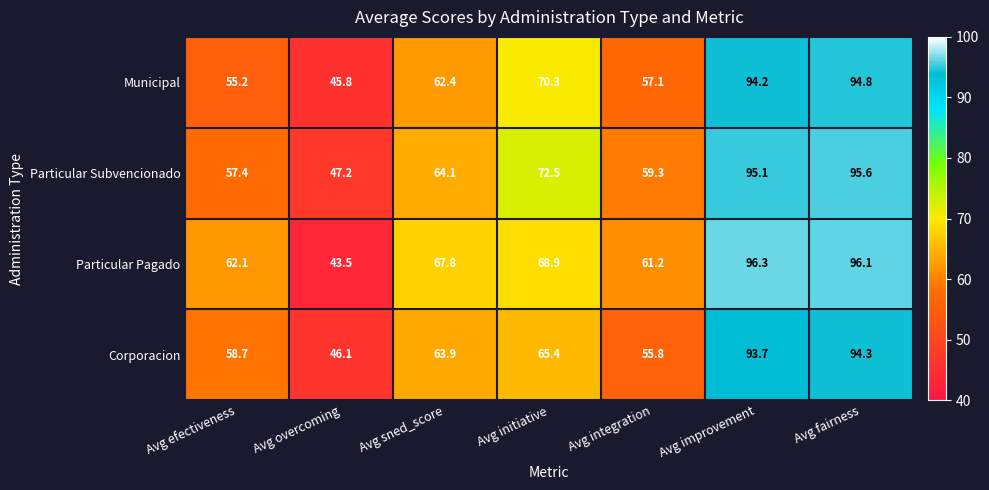

Rank the series at Avg integration from highest to lowest value.

Particular Pagado, Particular Subvencionado, Municipal, Corporacion